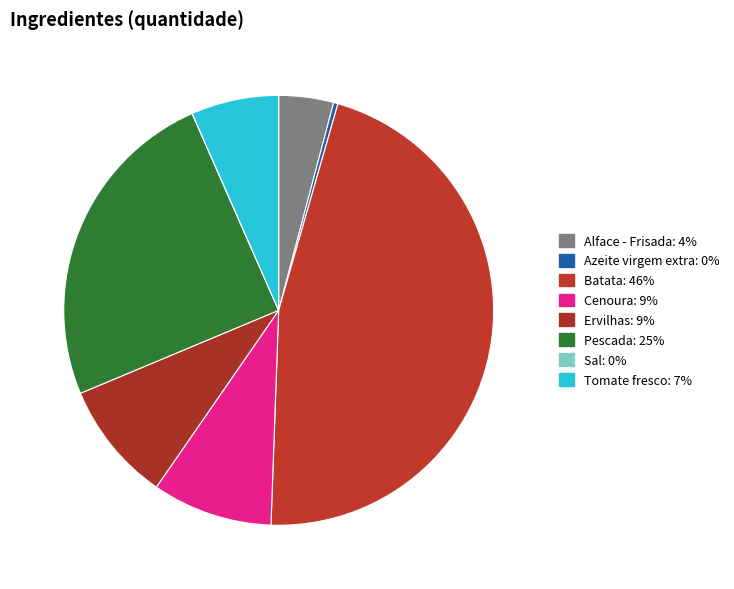

Which slice is the largest?

Batata